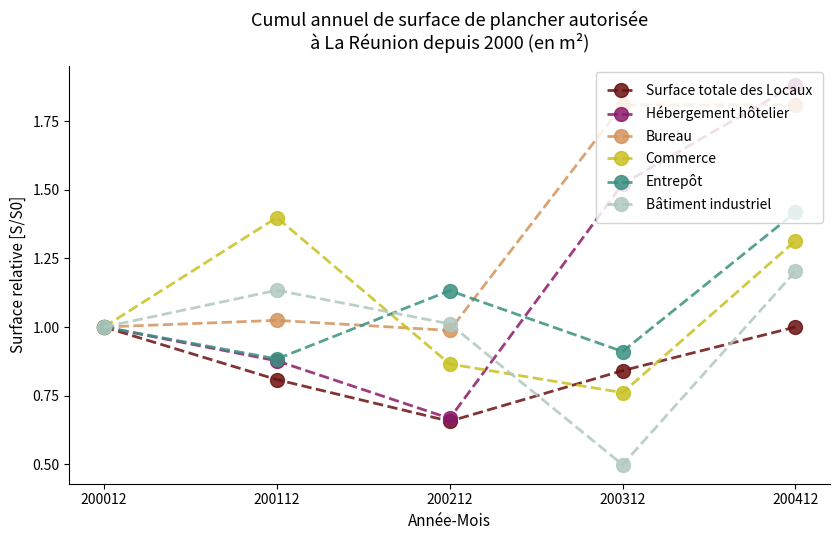

What are all the series names shown in the legend?

Surface totale des Locaux, Hébergement hôtelier, Bureau, Commerce, Entrepôt, Bâtiment industriel